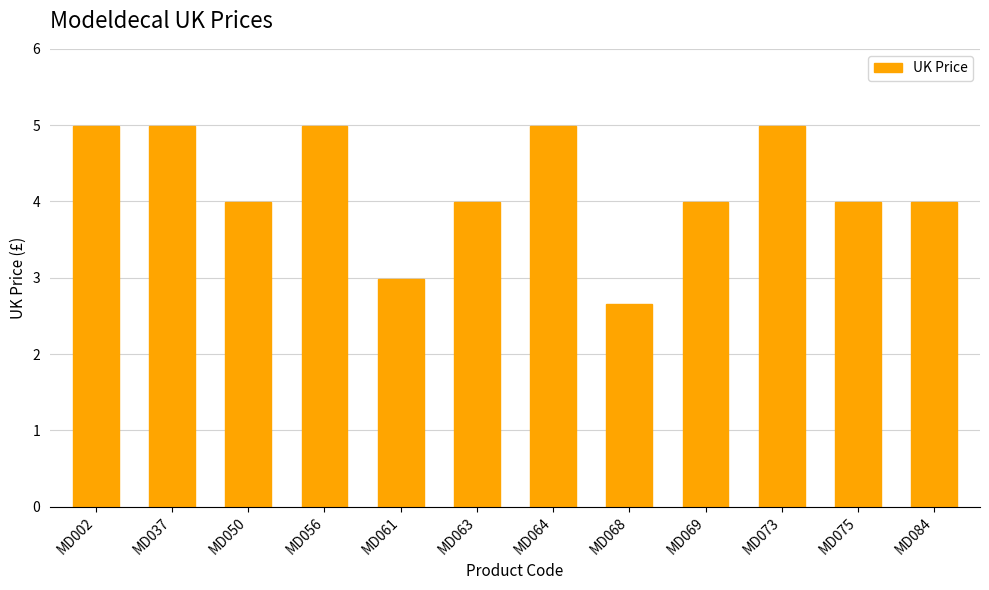

Between MD002 and MD061, which is larger?

MD002